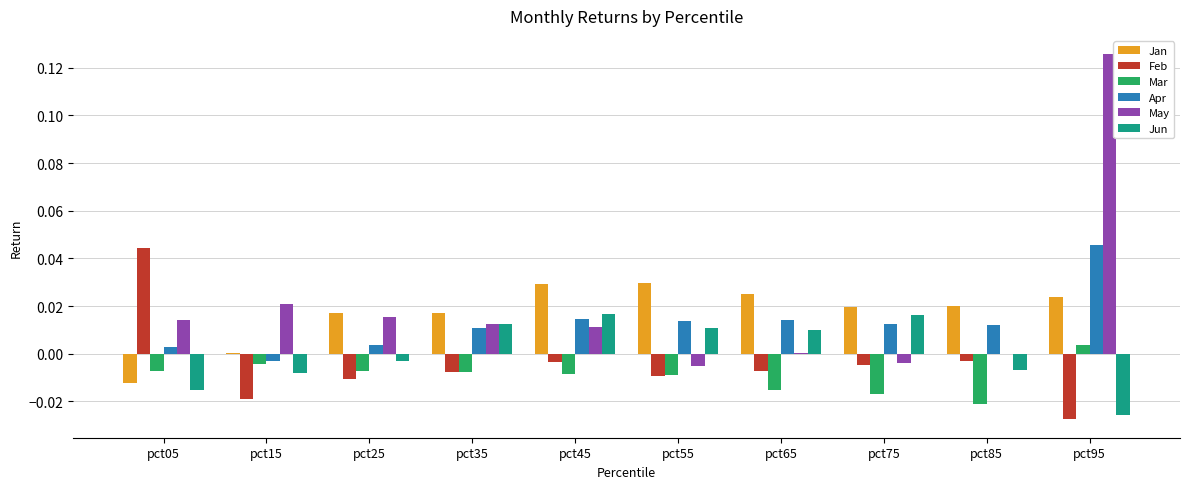

Count the number of data series in this chart.

6